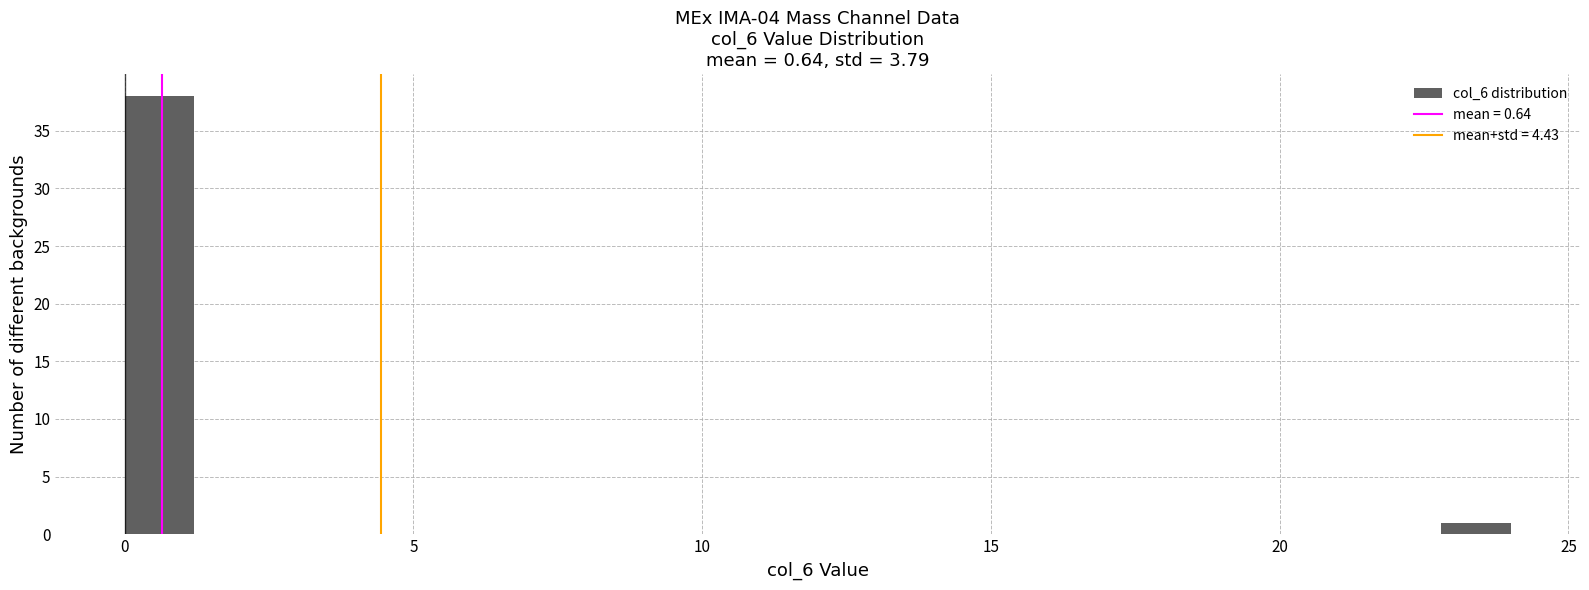

Read against the x-axis, roughly where is the centre of the tallest bar?

0.5